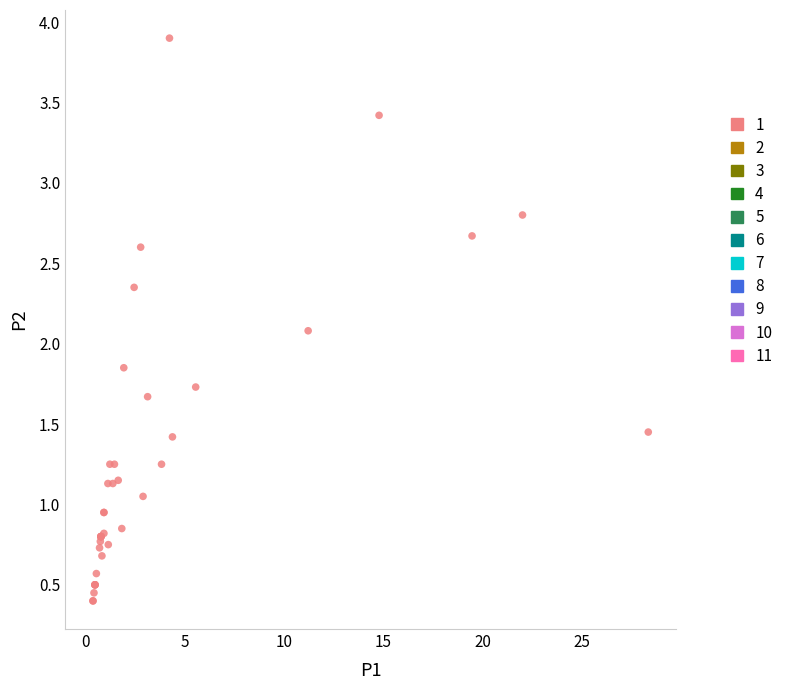

What Y value in the scatter plot is closest to 2?

2.1